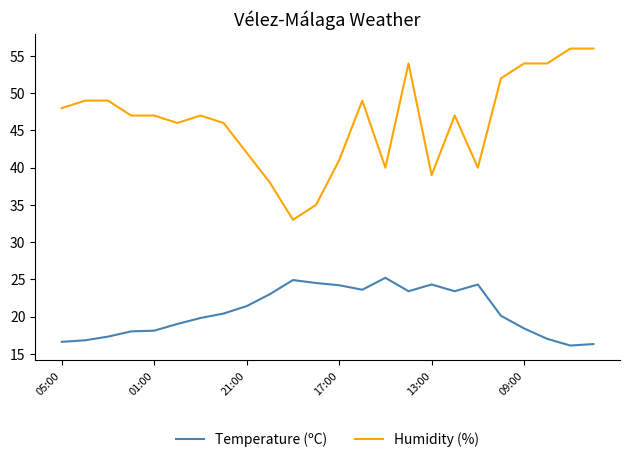

What is the minimum value shown in the chart?

16.1